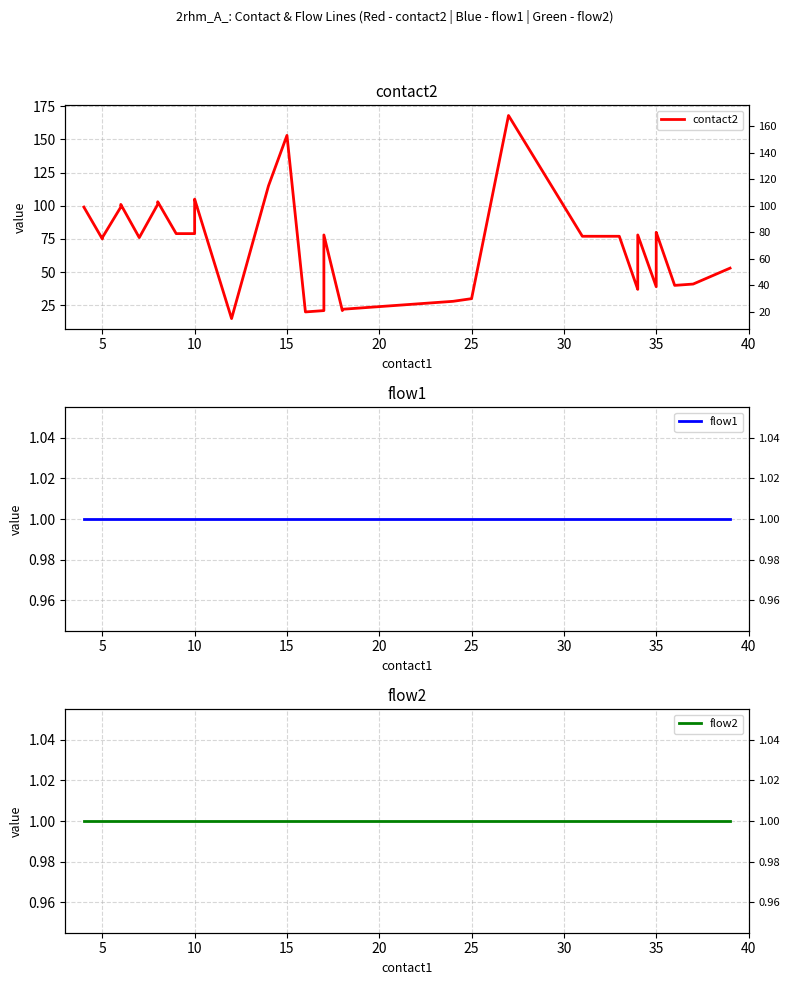

Which series has the largest total across all categories?

contact2